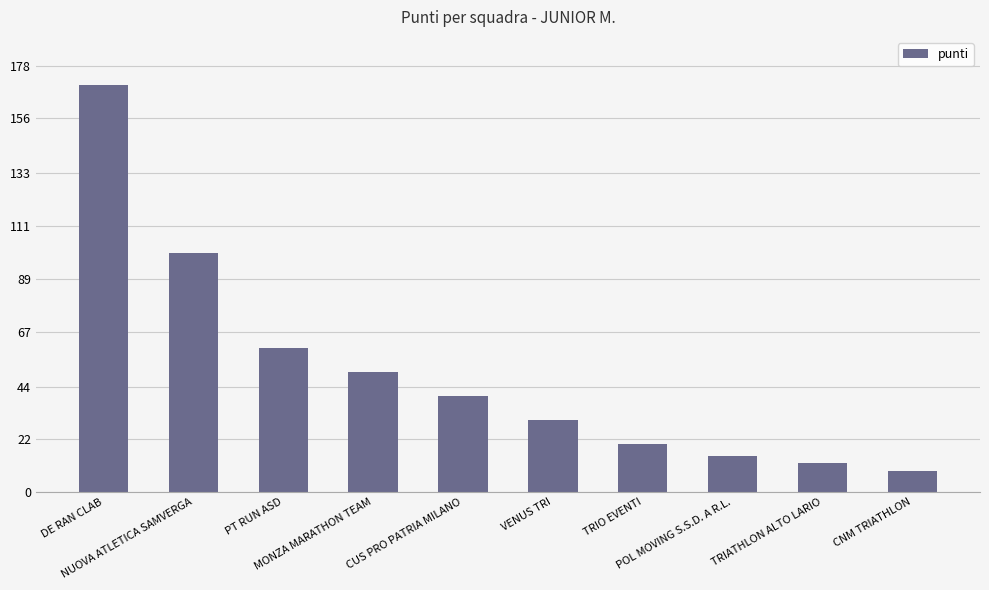

What value does the data have at POL MOVING S.S.D. A R.L.?

15